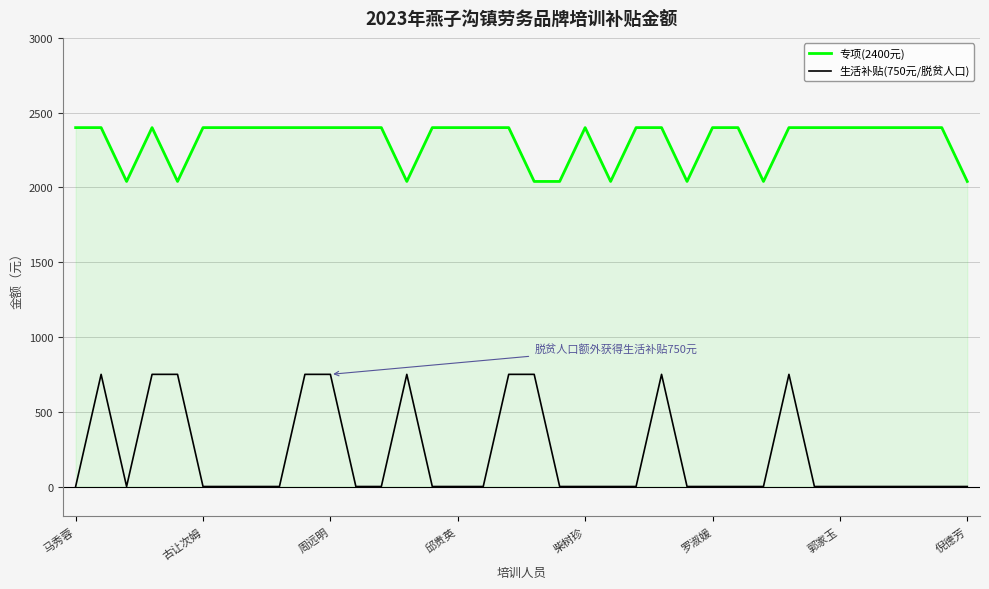

What is the greatest value displayed?

2400